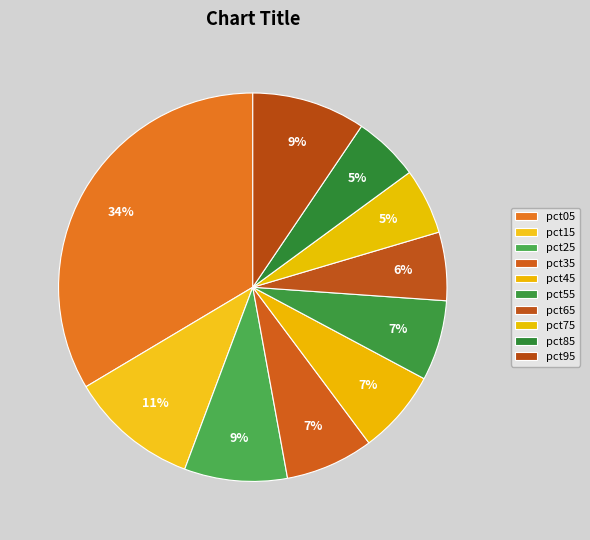

True or false: pct05 accounts for 34% of the total.

True